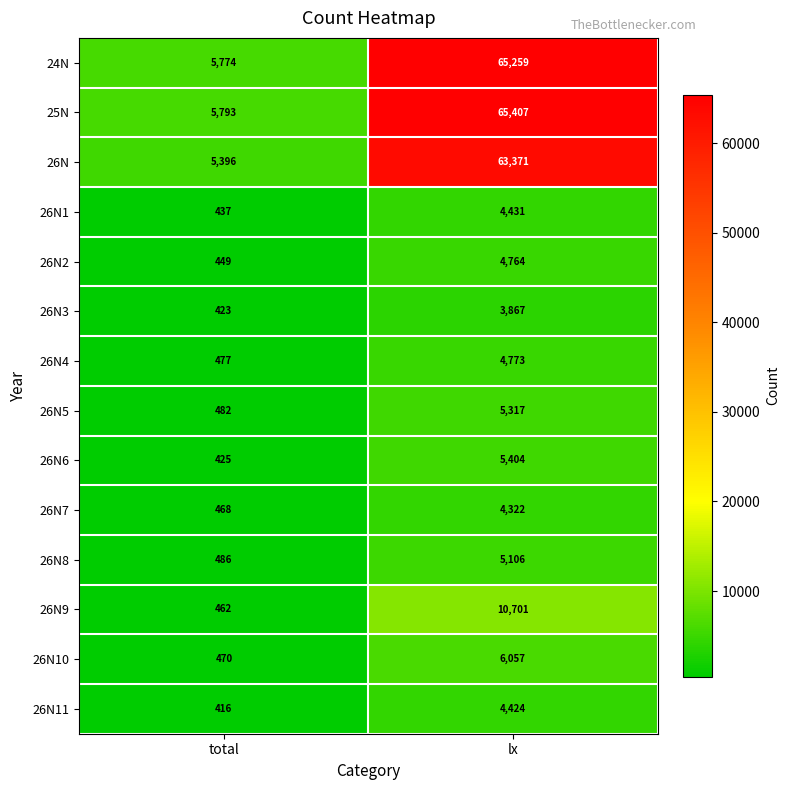

Reading left to right, list all the values displayed in this chart.

24N: total=5774	lx=65259
25N: total=5793	lx=65407
26N: total=5396	lx=63371
26N1: total=437	lx=4431
26N2: total=449	lx=4764
26N3: total=423	lx=3867
26N4: total=477	lx=4773
26N5: total=482	lx=5317
26N6: total=425	lx=5404
26N7: total=468	lx=4322
26N8: total=486	lx=5106
26N9: total=462	lx=10701
26N10: total=470	lx=6057
26N11: total=416	lx=4424